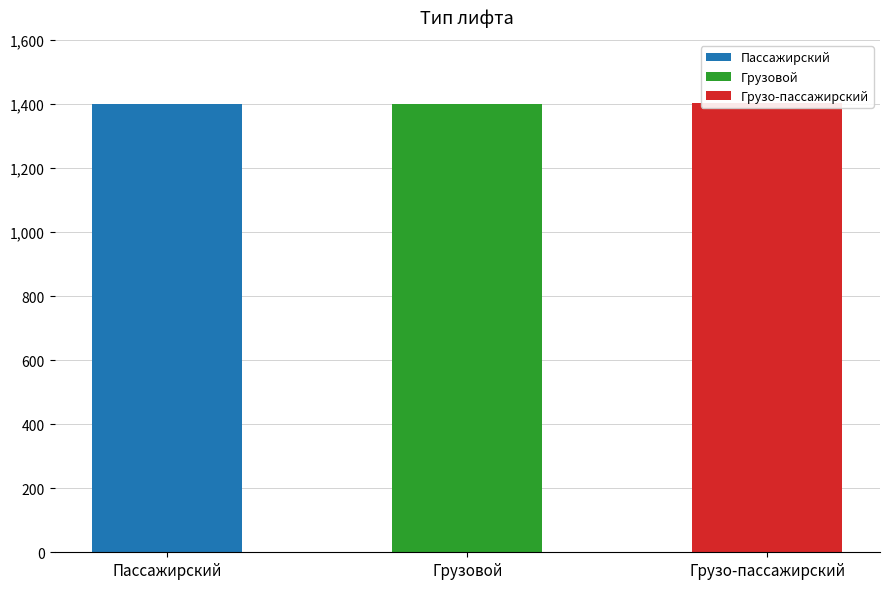

How many values exceed 1402?

1